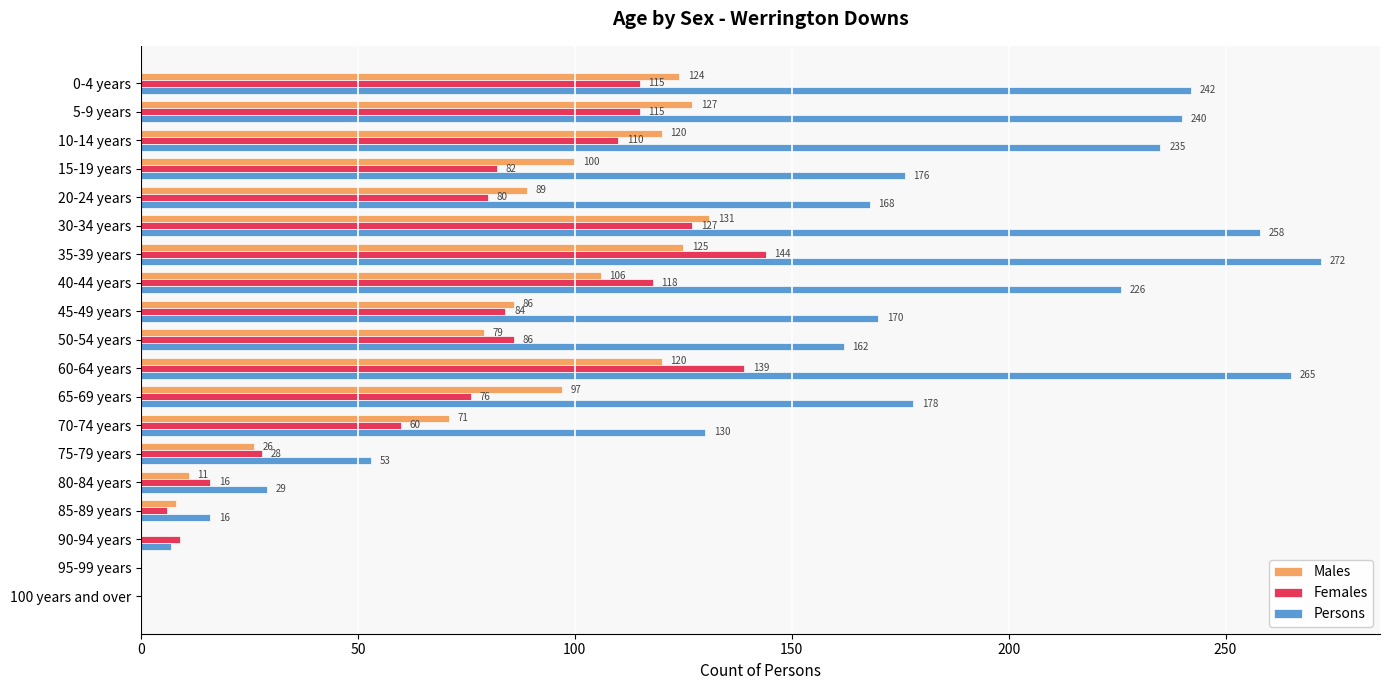

Which category has the highest value in the Persons series?

35-39 years